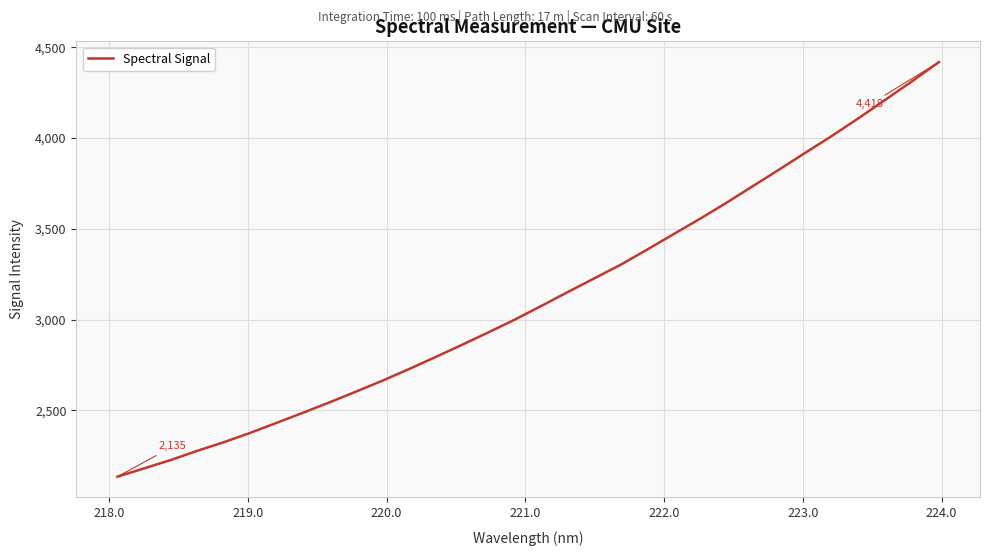

What is the smallest value displayed?

2135.0